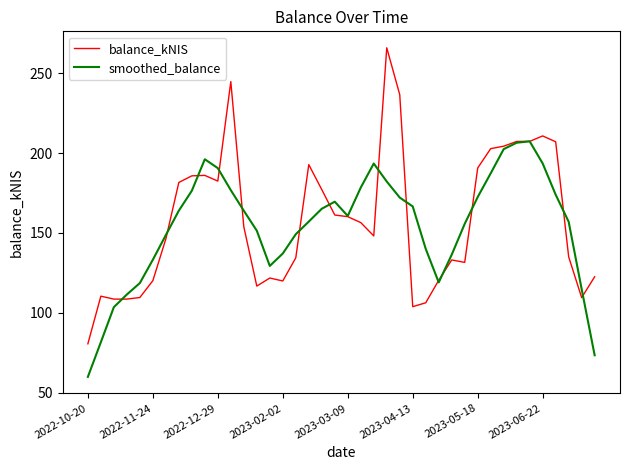

Rank the series by their maximum value, from lowest to highest.

smoothed_balance, balance_kNIS